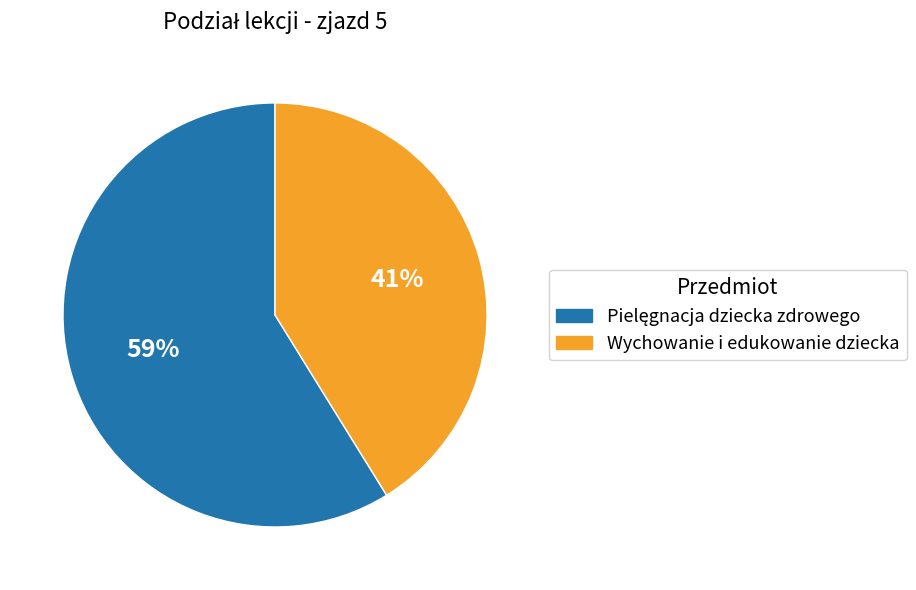

How many segments does this pie chart have?

2